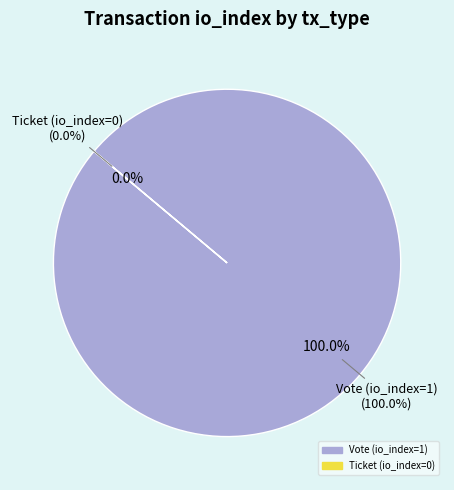

True or false: Ticket (io_index=0) accounts for 0% of the total.

True